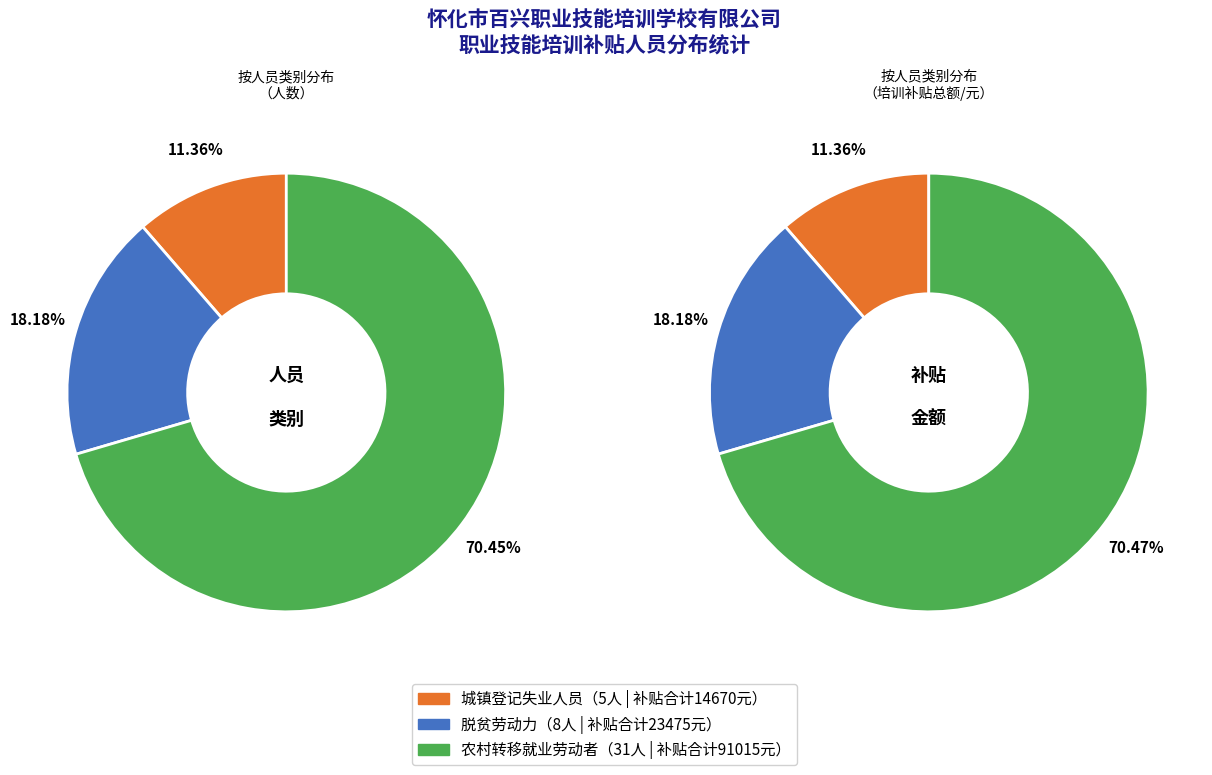

To the nearest percent, what is the combined percentage of 脱贫劳动力 and 城镇登记失业人员?

30%